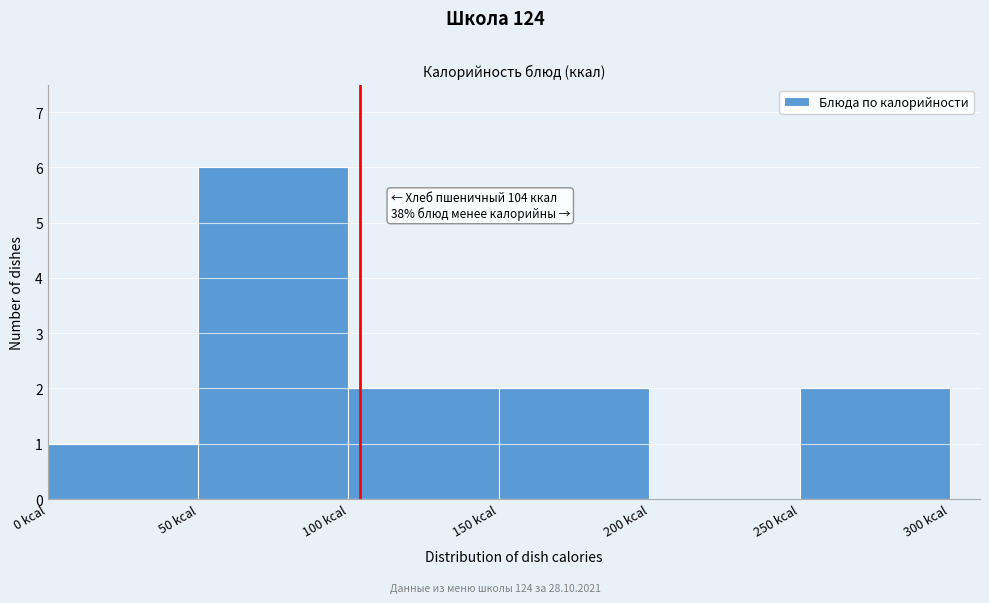

Which range on the x-axis has the tallest bar?

50 to 100